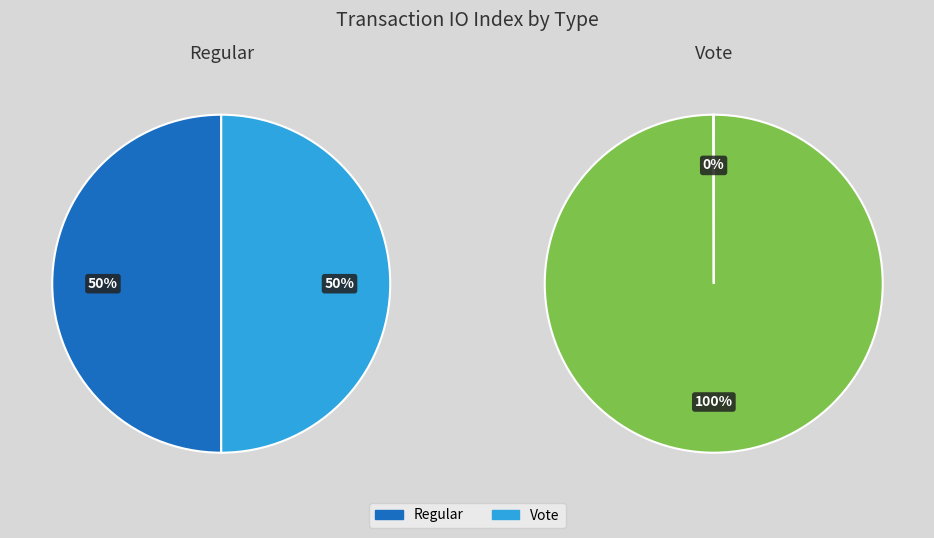

The Vote slice represents 99% of the pie. True or false?

False